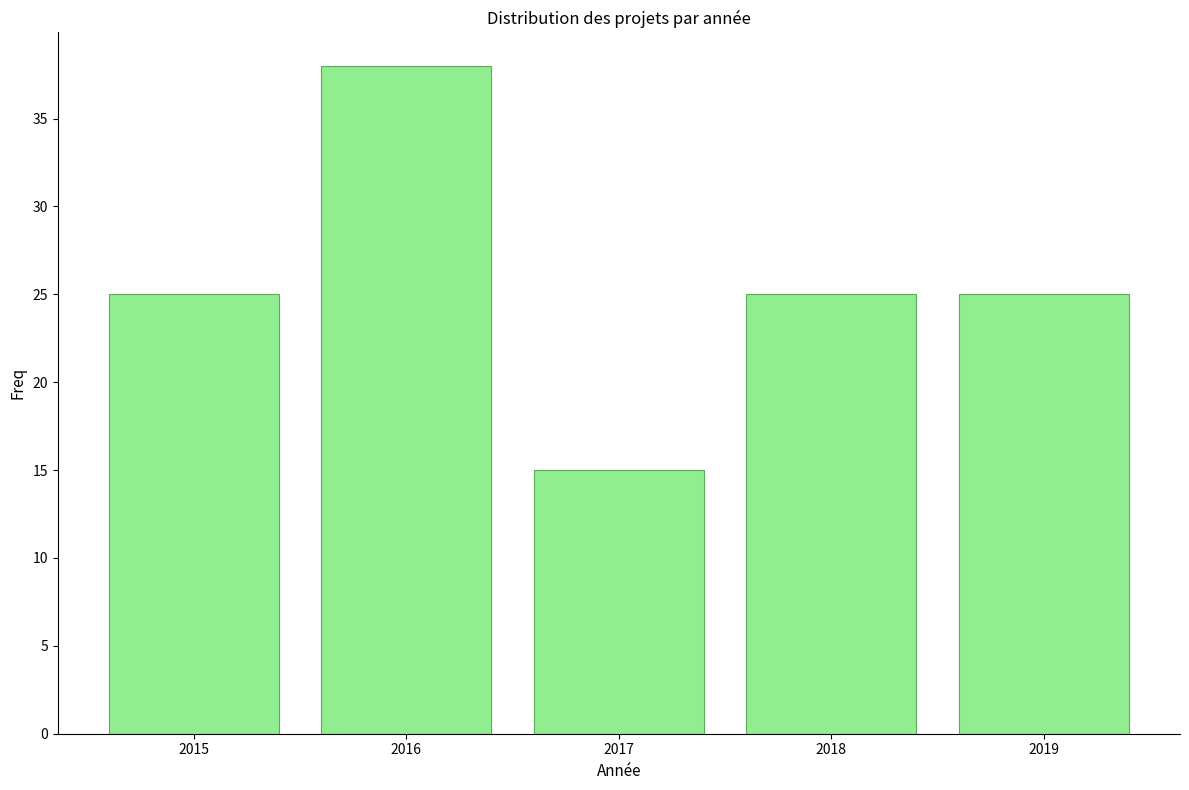

Reading left to right, list all the values displayed in this chart.

25	38	15	25	25